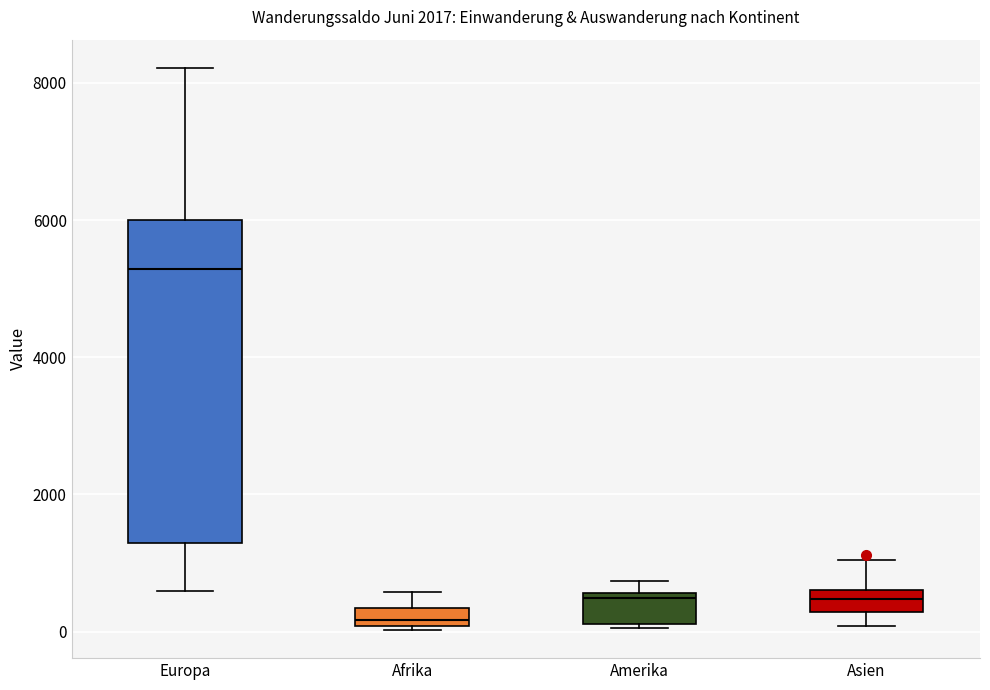

Comparing the boxes themselves (not the whiskers), which one is the tallest?

Europa